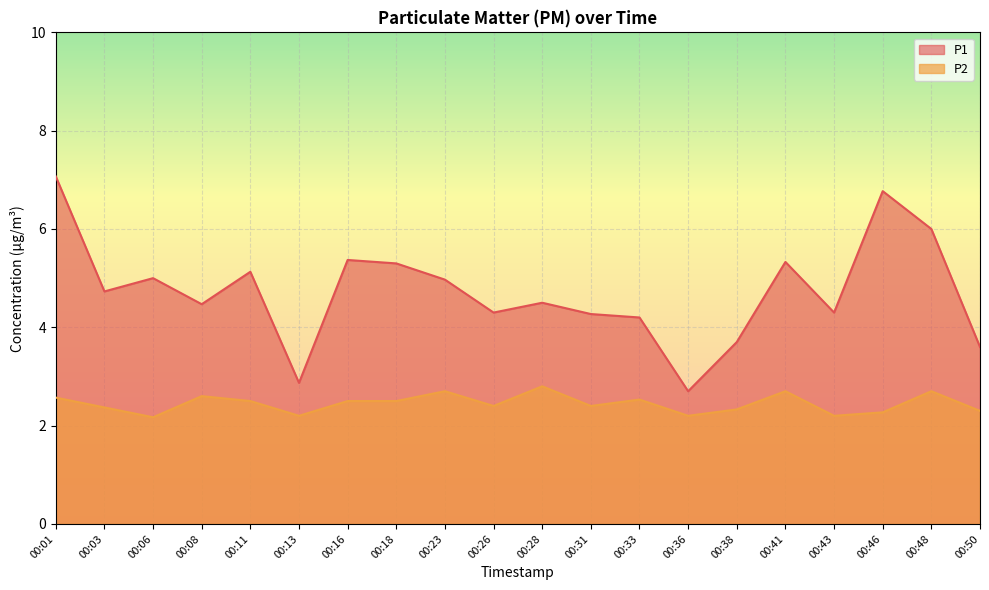

Which label corresponds to the smallest value in the chart?

00:06